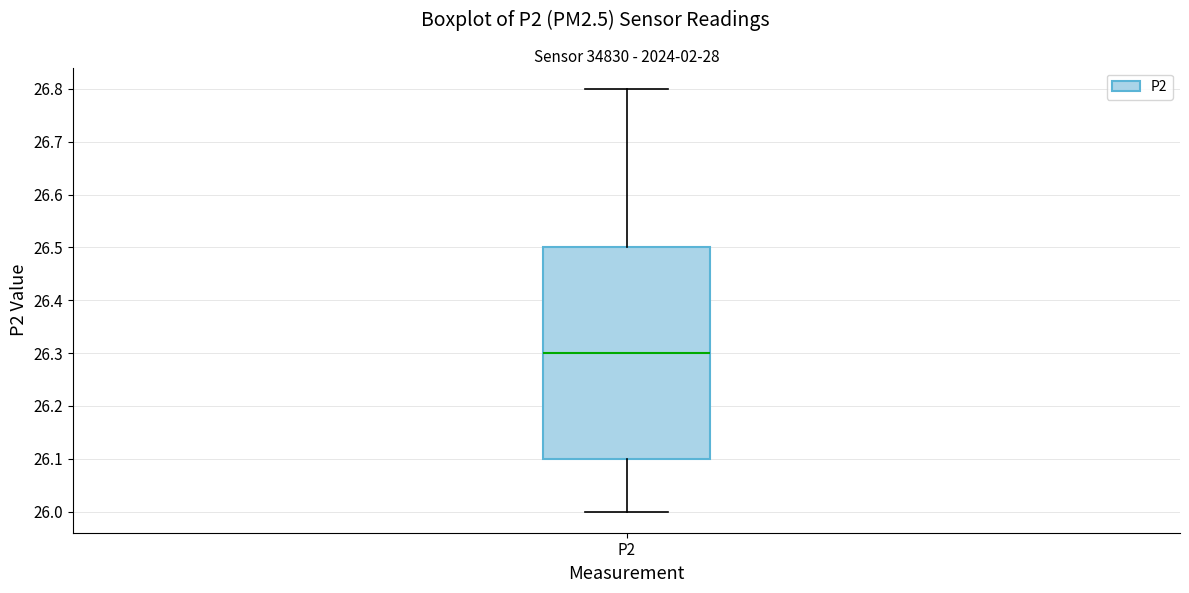

Read this box plot against the y-axis: the position of the median line, the range covered by the box, and the ends of both whiskers. The values are not printed on the chart, so give them approximately, as read against the axis.

median 26.3, box 26.1 to 26.5, whiskers 26.0 to 26.8